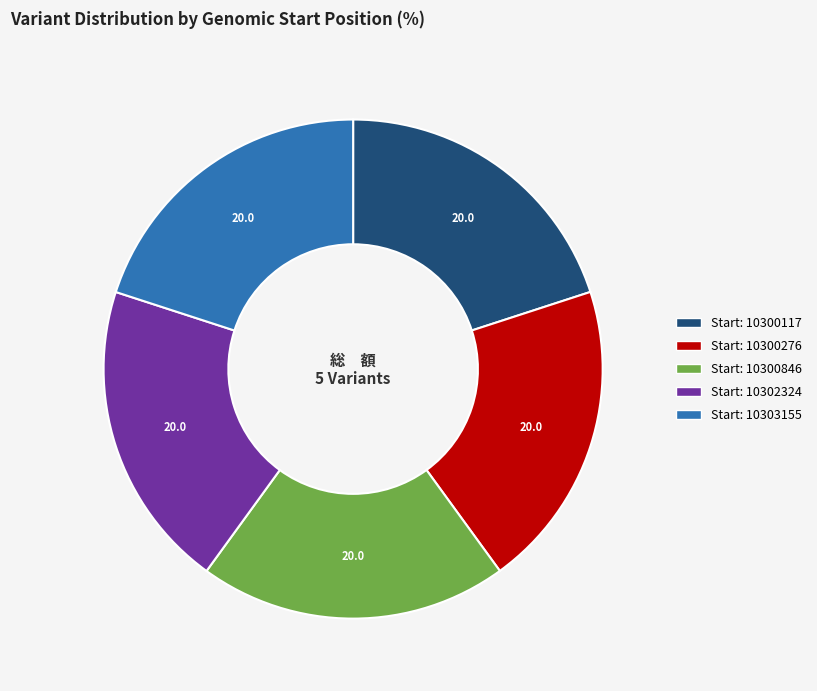

Is there any slice that represents more than half of the pie?

No